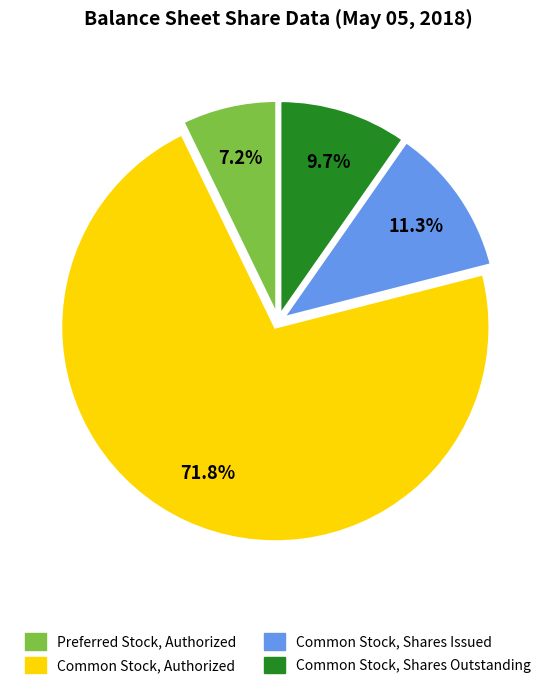

Combined, what portion of the pie is Common Stock, Shares Outstanding and Common Stock, Shares Issued?

21.0%